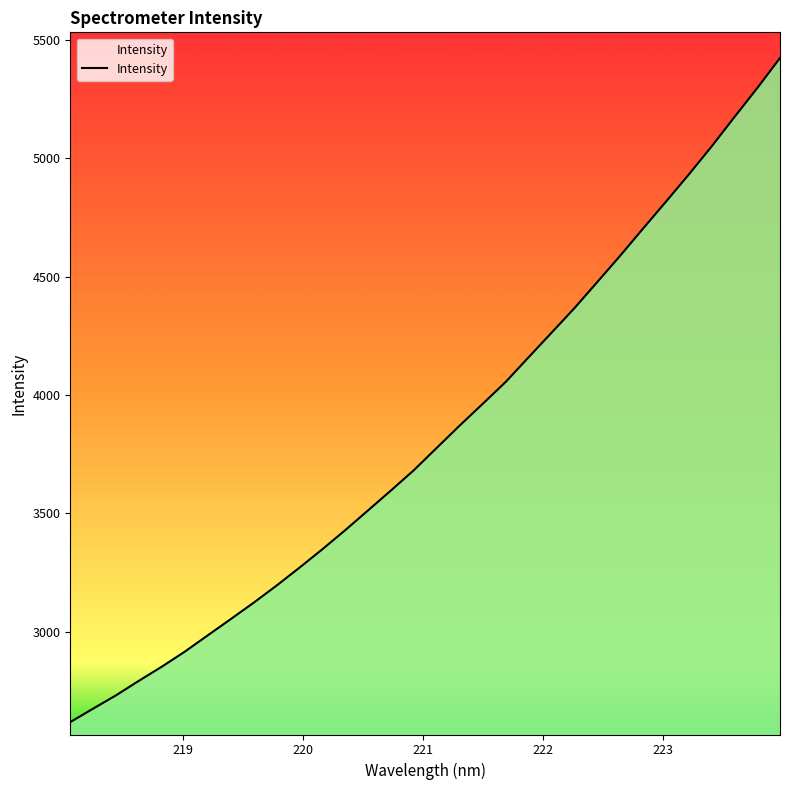

What is the maximum value shown in the chart?

5423.7